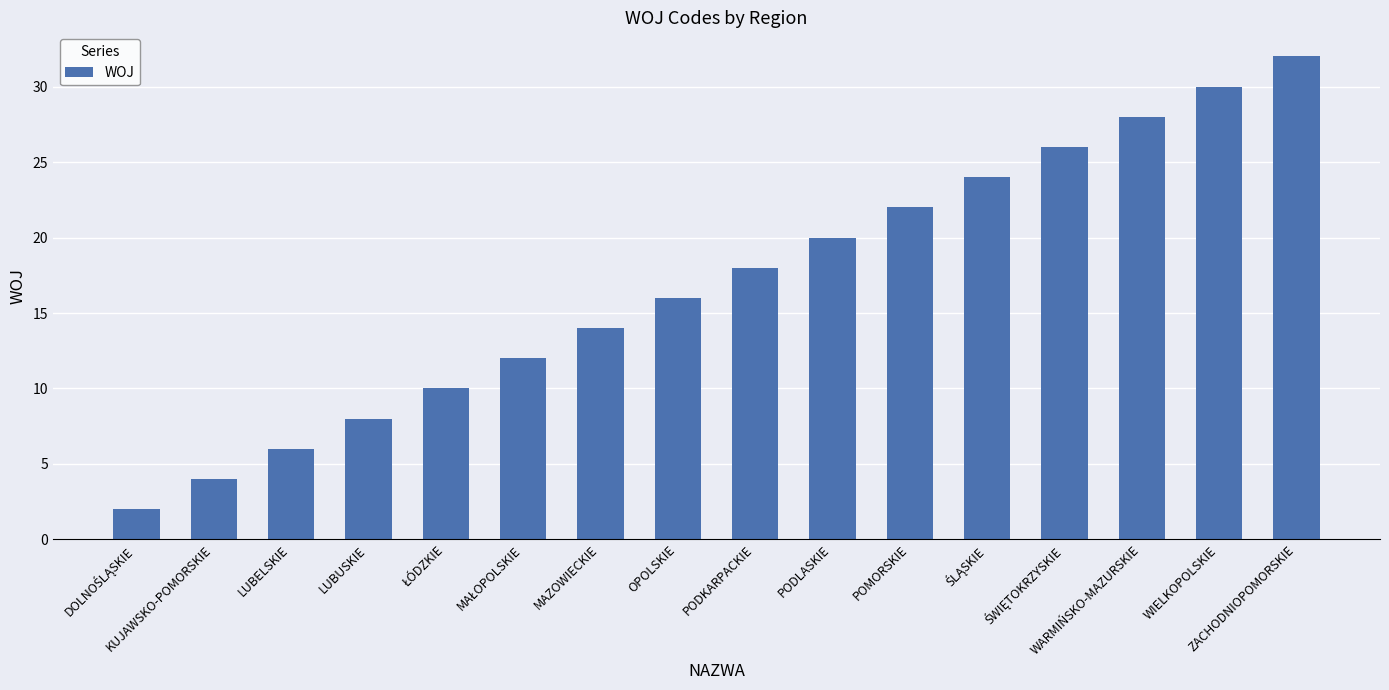

What is the greatest value displayed?

32